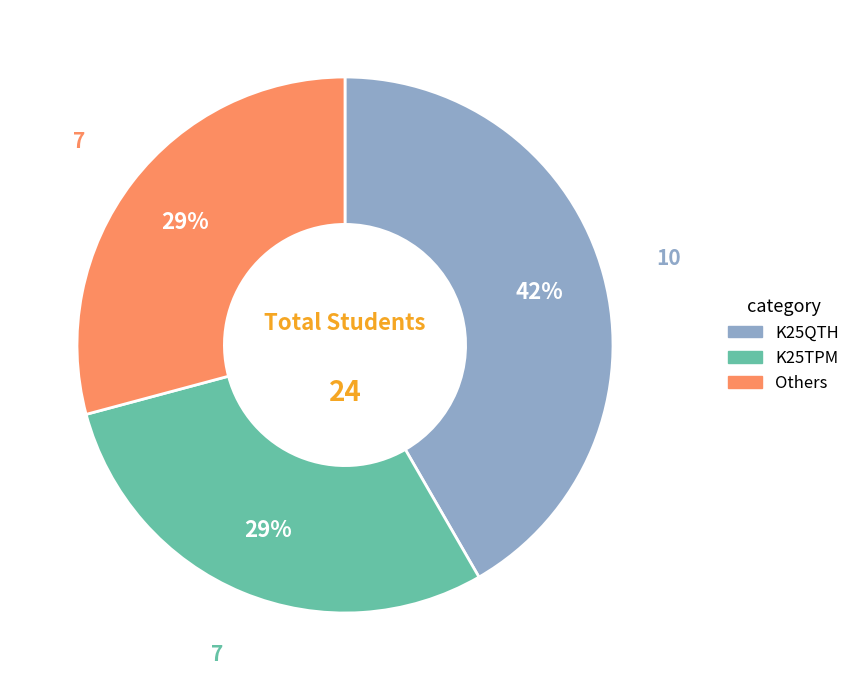

To the nearest percent, what is the average slice percentage?

33%